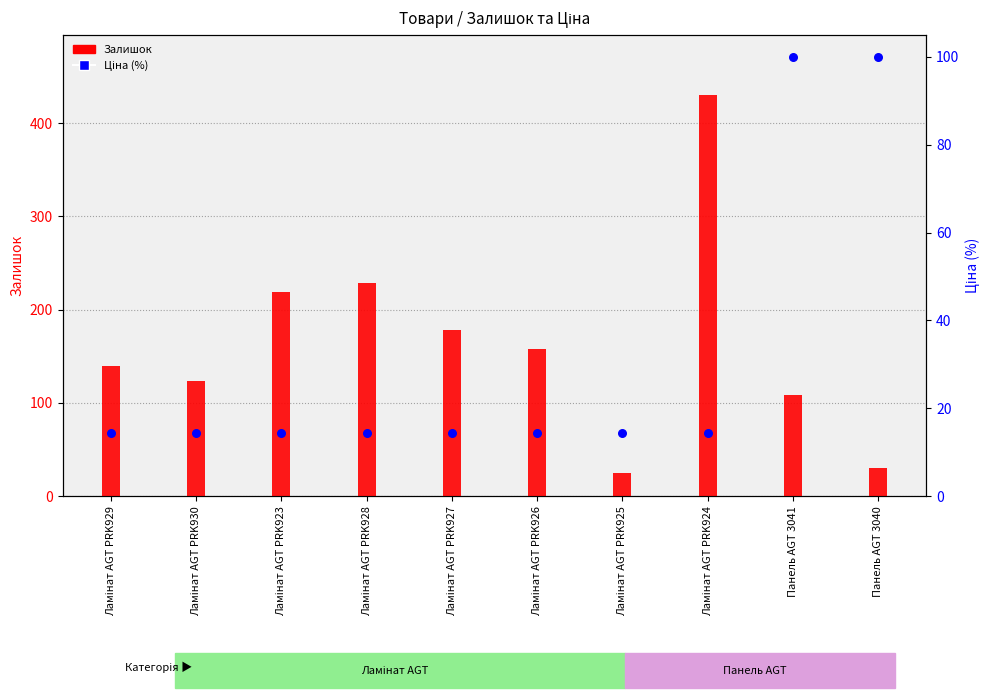

What are all the series names shown in the legend?

Залишок, Ціна (%)